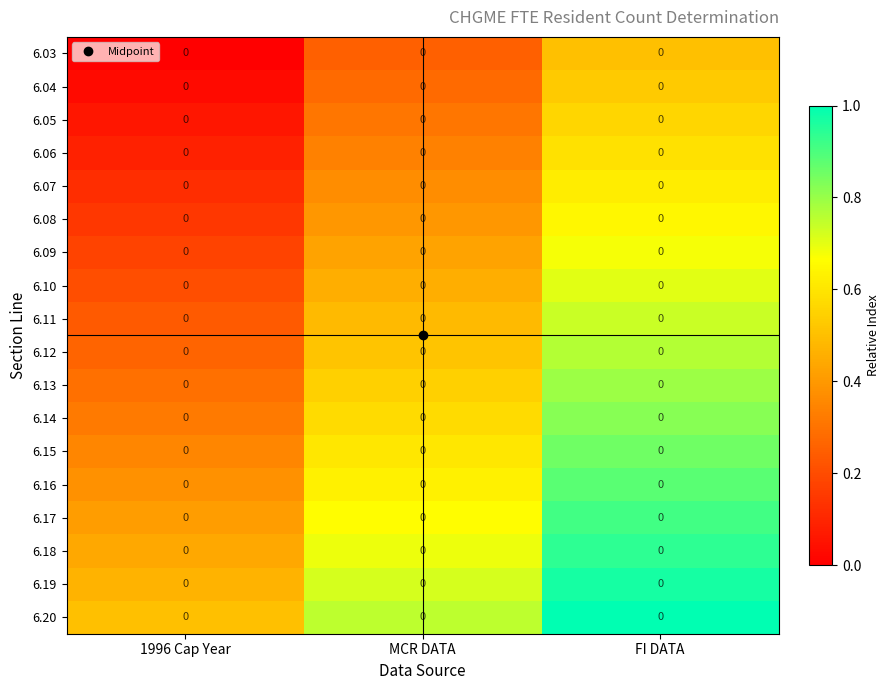

The 6.03 series shows 0.2 at MCR DATA. True or false?

True